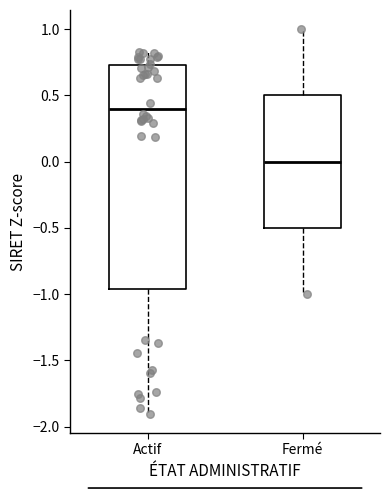

Comparing the boxes themselves (not the whiskers), which one is the tallest?

Actif